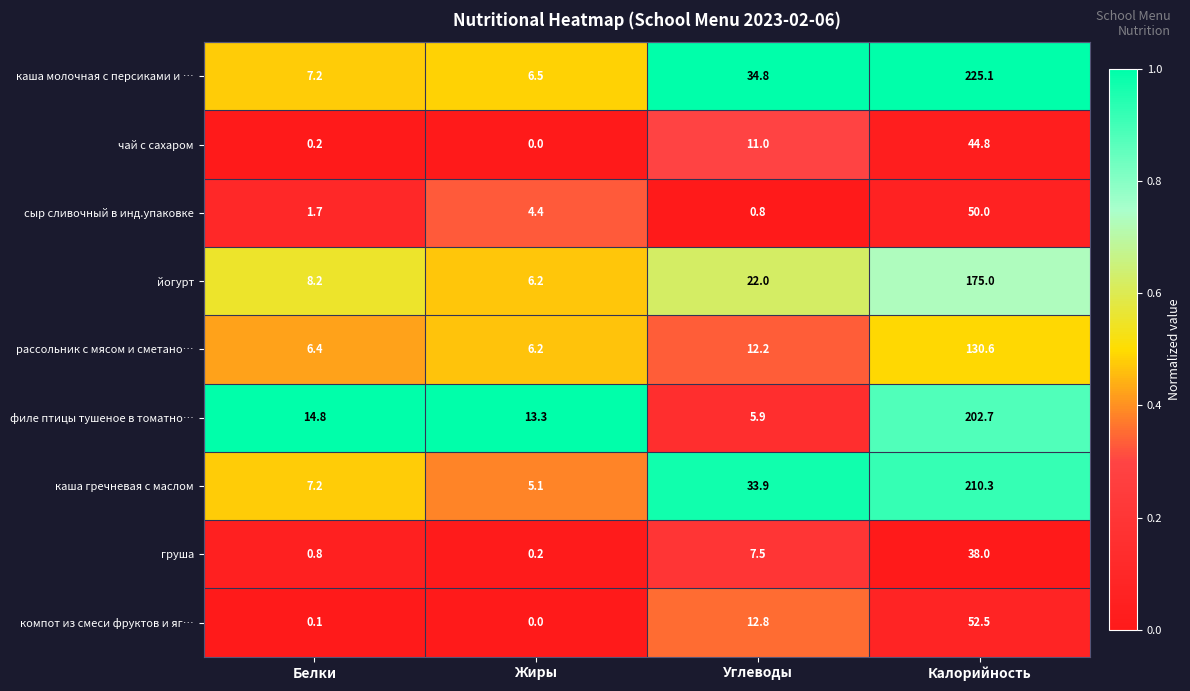

The чай с сахаром series shows -15.3 at Жиры. True or false?

False